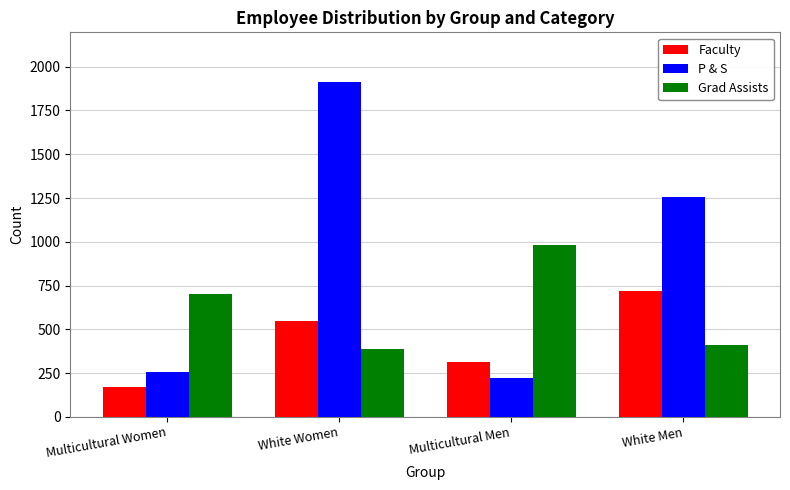

List the labels in order of Grad Assists value, smallest first.

White Women, White Men, Multicultural Women, Multicultural Men